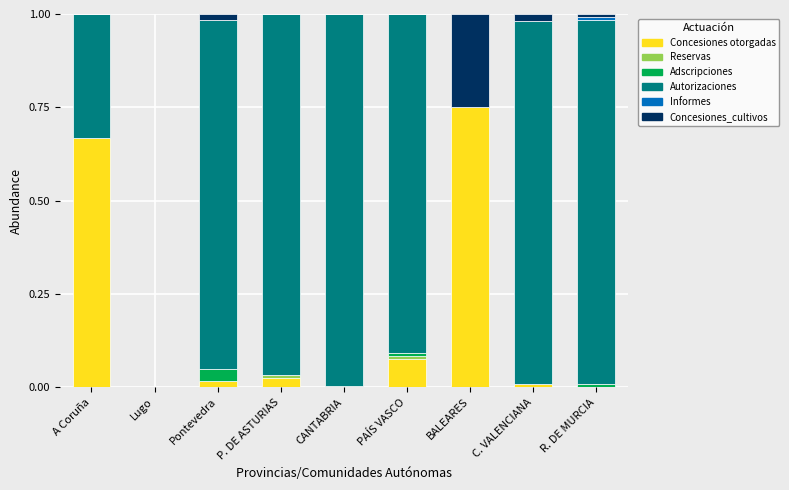

Which category has the highest value in the Concesiones otorgadas series?

BALEARES